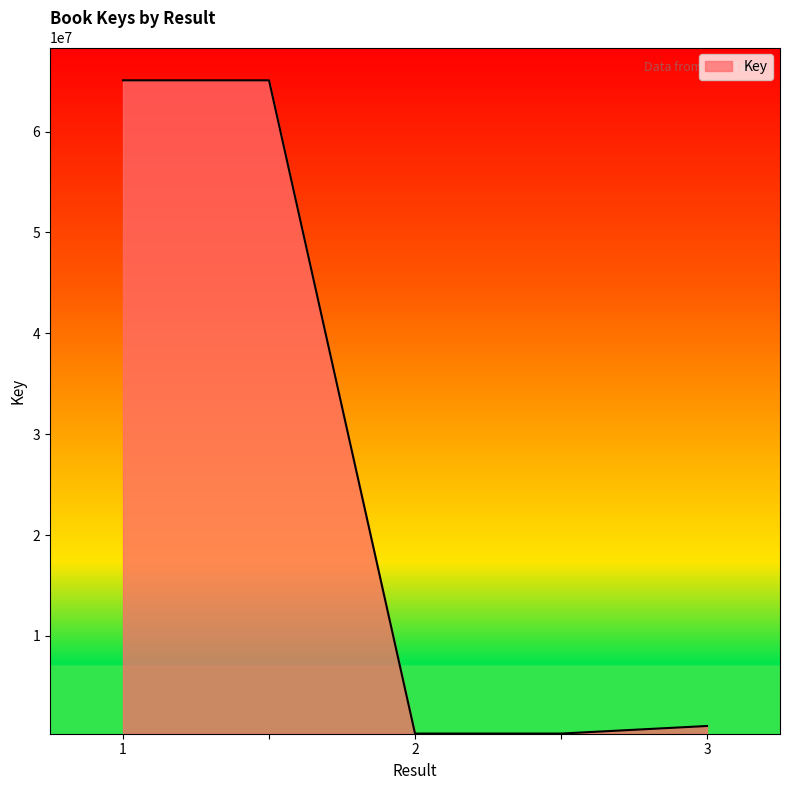

True or false: the data has more than 2 interior local peaks.

False